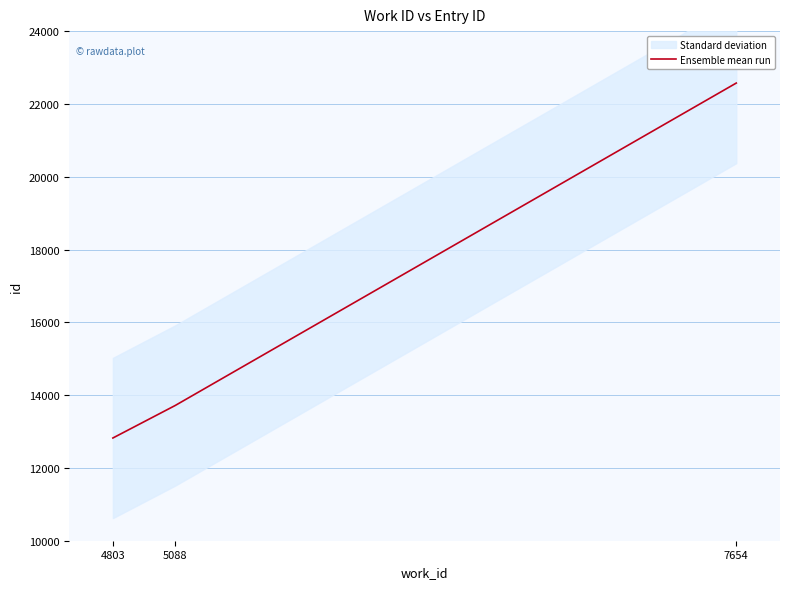

What is the maximum value shown in the chart?

22573